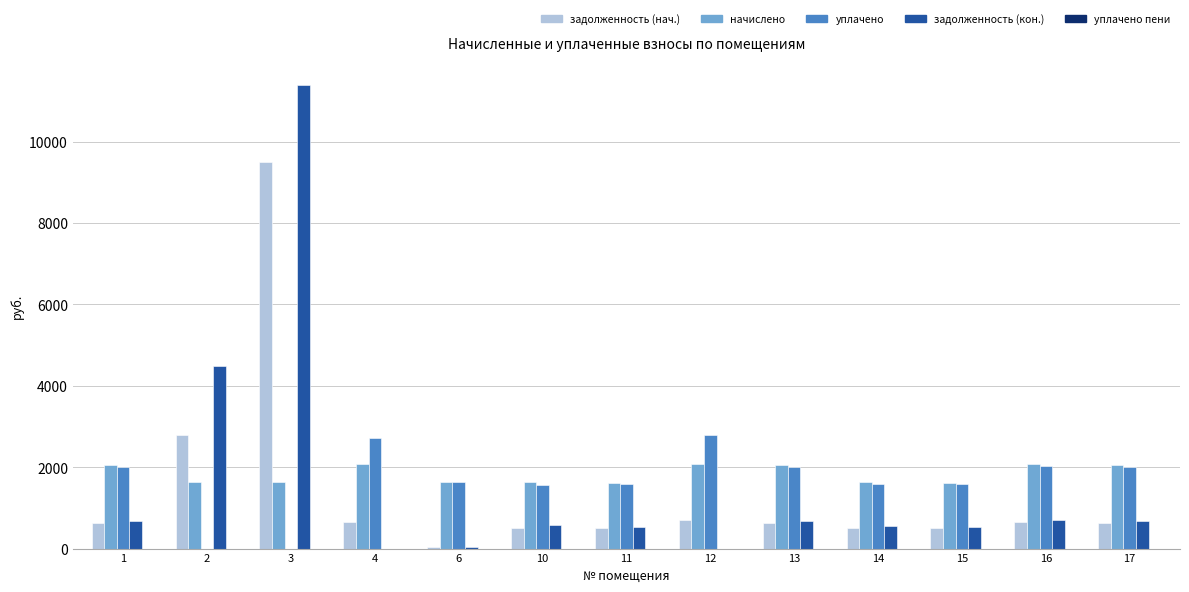

What is the sum of all начислено values?

23811.0